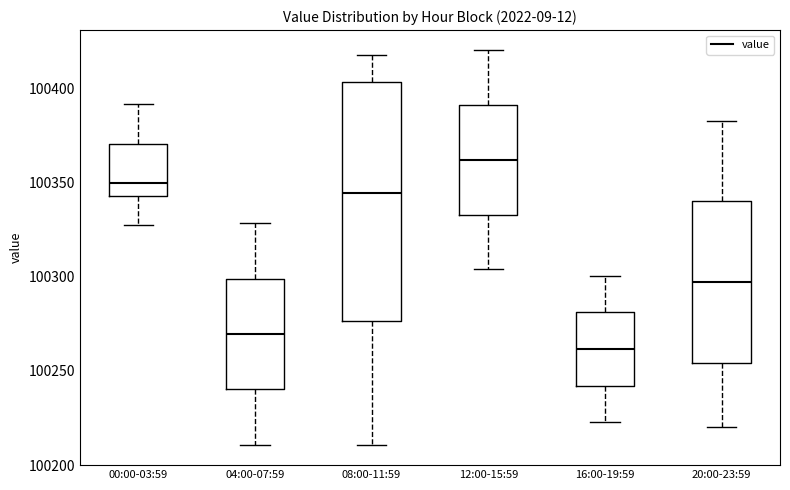

Reading left to right, transcribe this box plot: for each box, give where its median line is, the range the box spans, and where its two whiskers end, as read against the y-axis. The values are not printed on the chart, so give them approximately, as read against the axis.

00:00-03:59: median 100350, box 100345 to 100370, whiskers 100325 to 100390
04:00-07:59: median 100270, box 100240 to 100300, whiskers 100210 to 100330
08:00-11:59: median 100345, box 100275 to 100405, whiskers 100210 to 100420
12:00-15:59: median 100360, box 100335 to 100390, whiskers 100305 to 100420
16:00-19:59: median 100260, box 100240 to 100280, whiskers 100225 to 100300
20:00-23:59: median 100295, box 100255 to 100340, whiskers 100220 to 100385